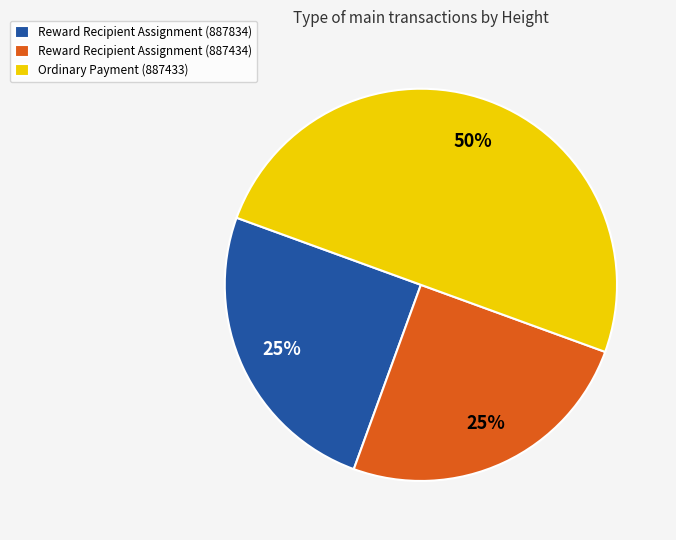

The Reward Recipient Assignment (887434) slice represents 11% of the pie. True or false?

False